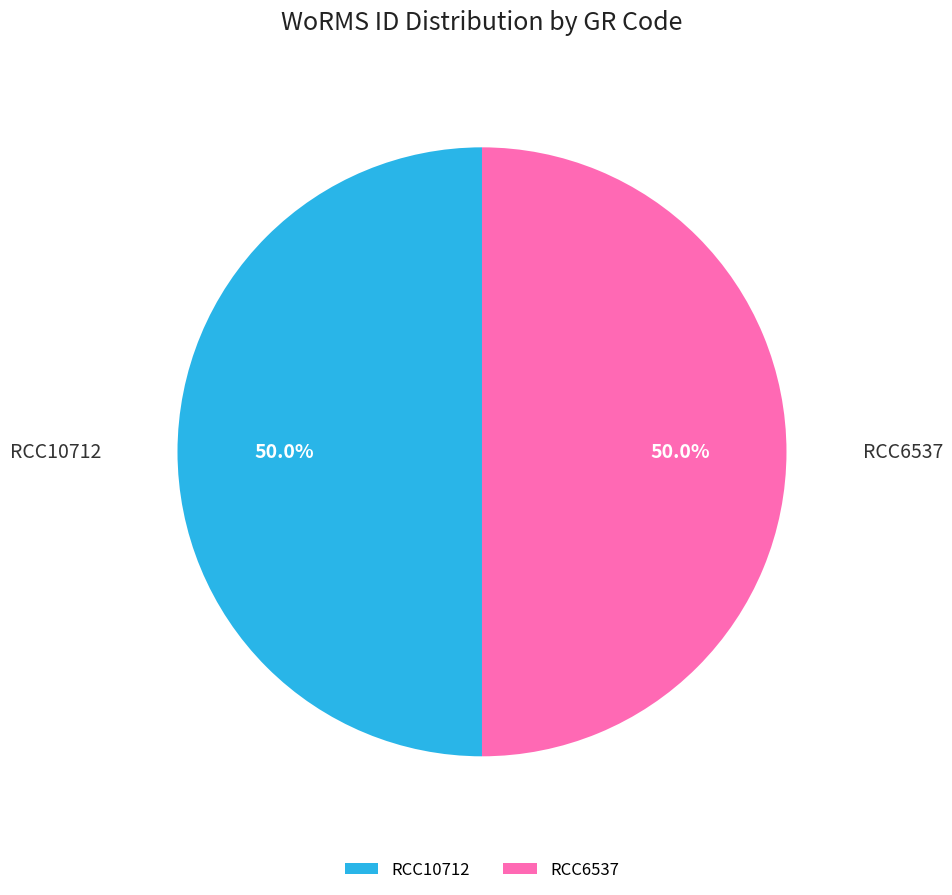

What is the ratio of the value at RCC10712 to the value at RCC6537?

1.0